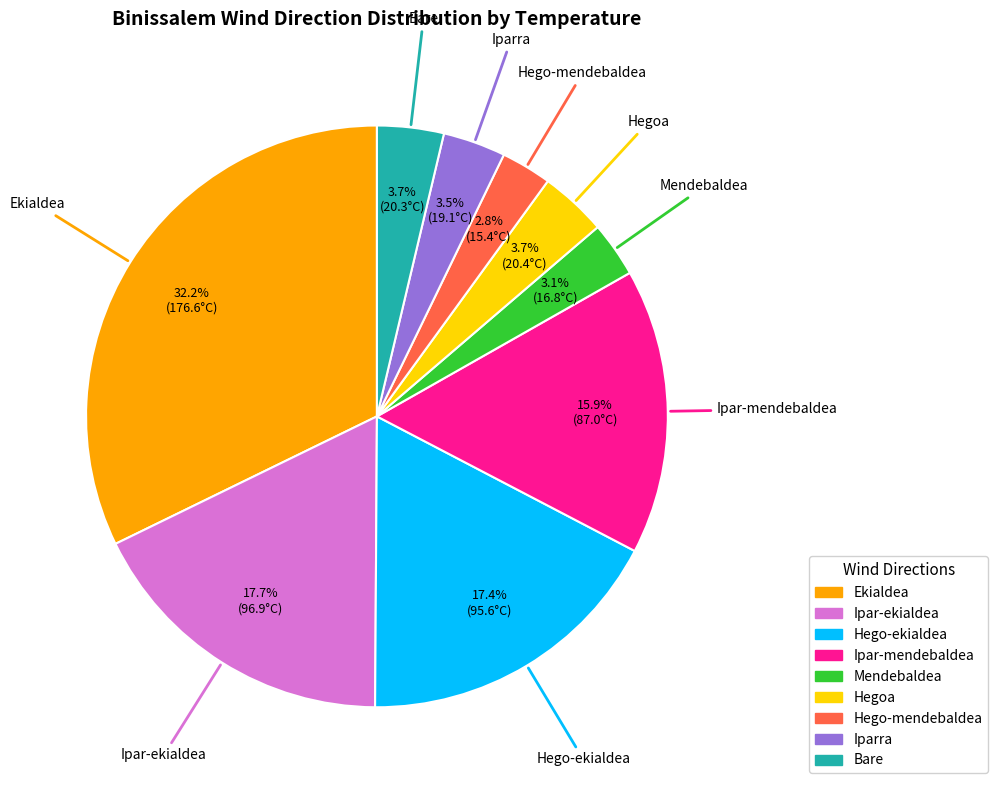

What percentage is the Mendebaldea slice, to the nearest percent?

3%